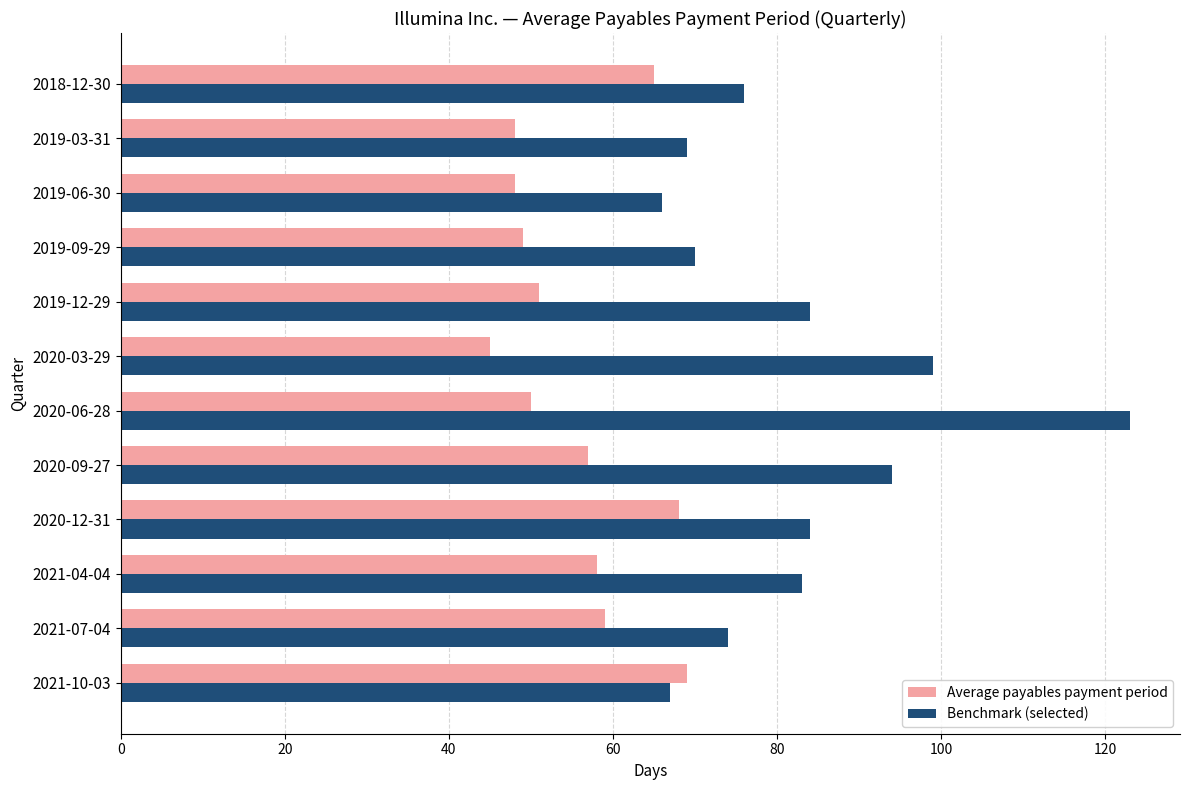

List the series in order of their peak value, lowest first.

Average payables payment period, Benchmark (selected)